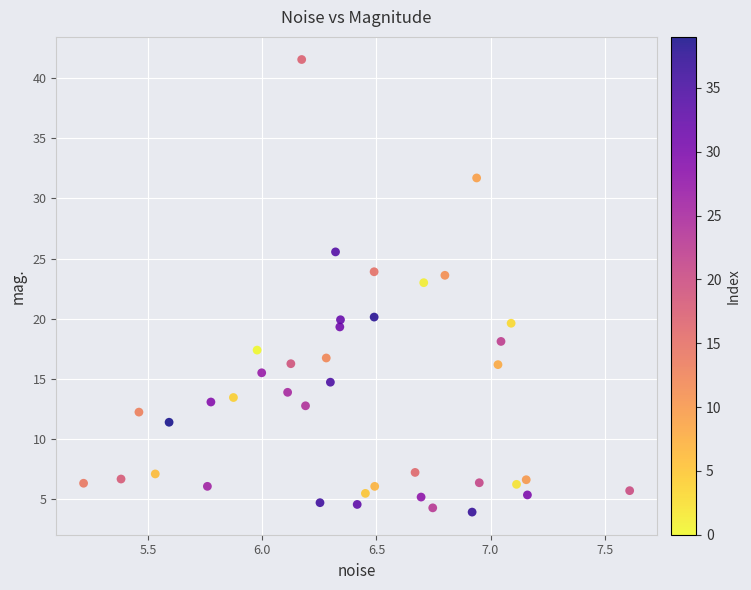

What is the range of Y values (max minus min)?

37.6